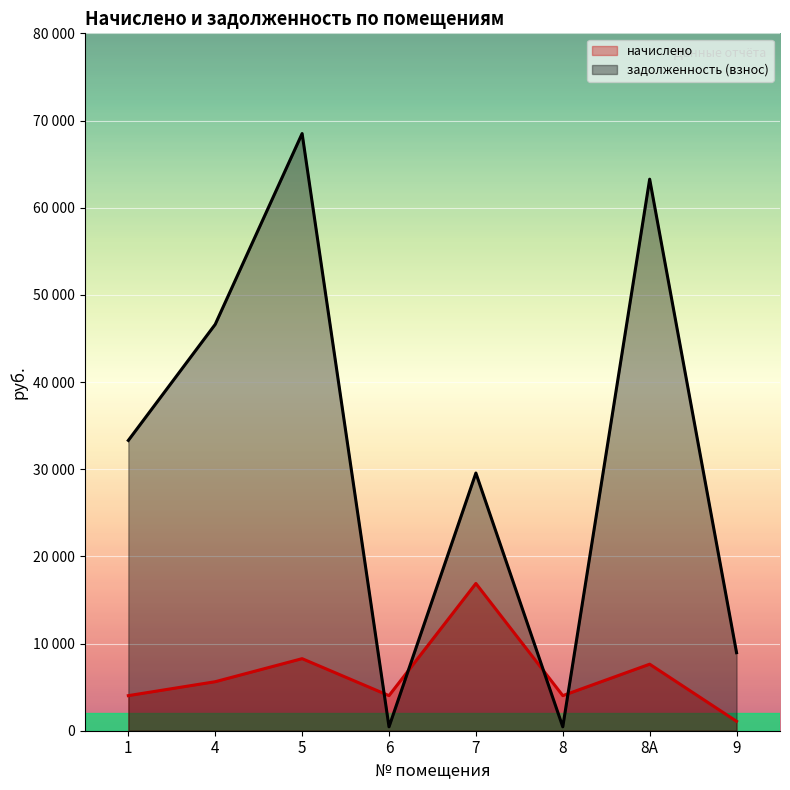

Rank the series by their maximum value, from lowest to highest.

начислено, задолженность (взнос)